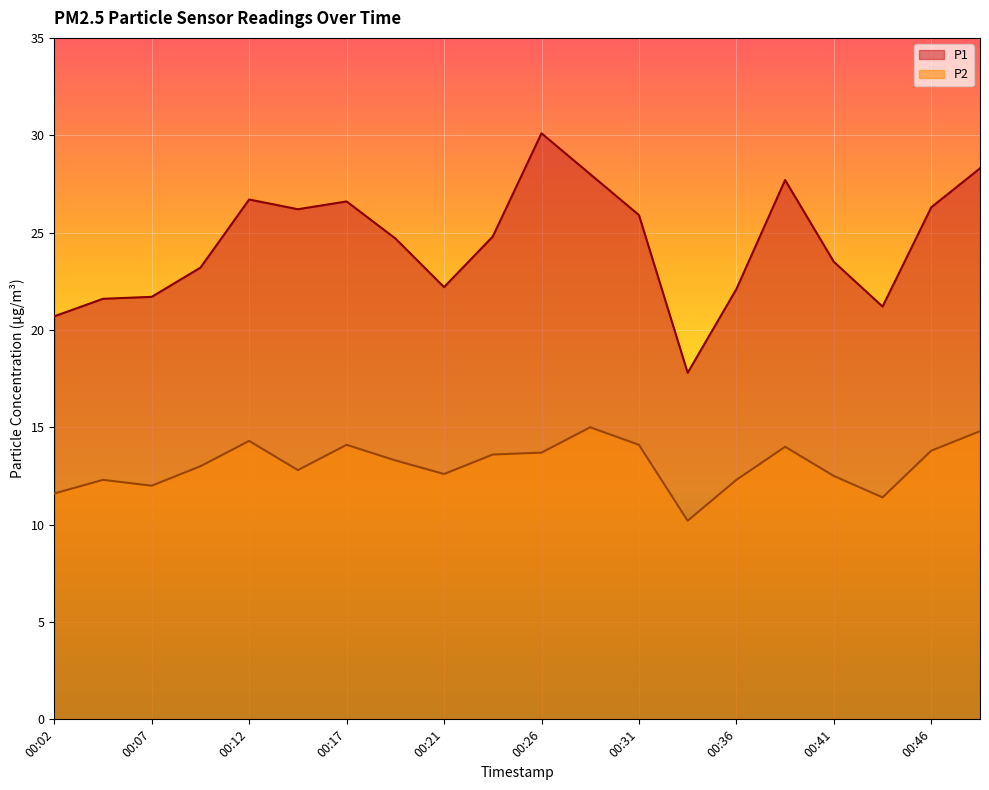

Which series has the widest spread of values?

P1